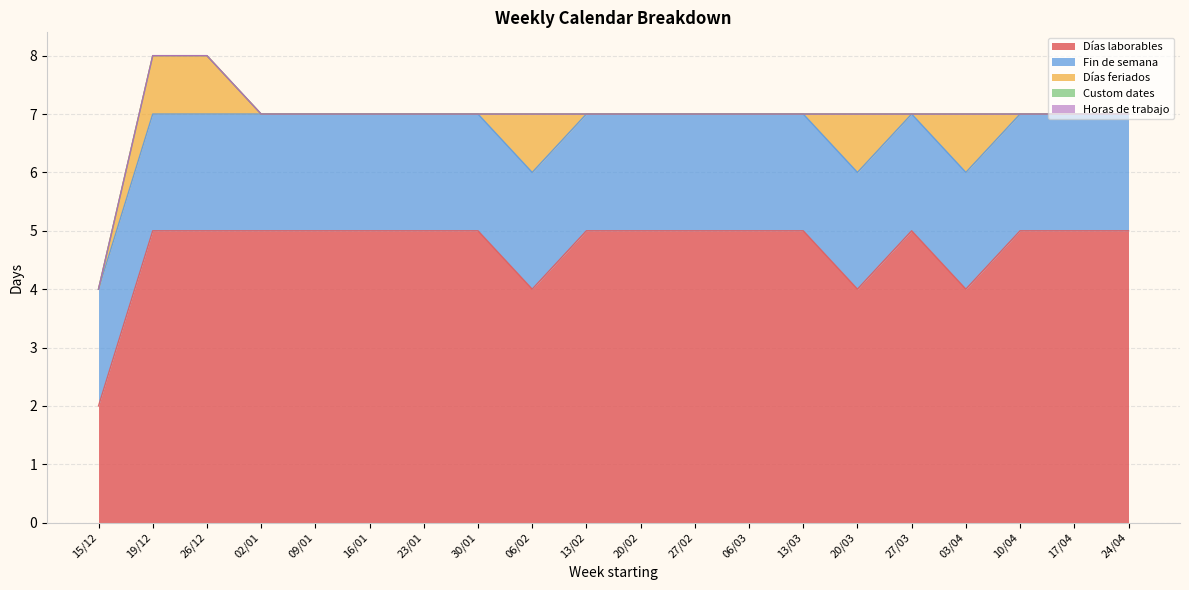

Does the chart display data point markers on the line(s)?

No